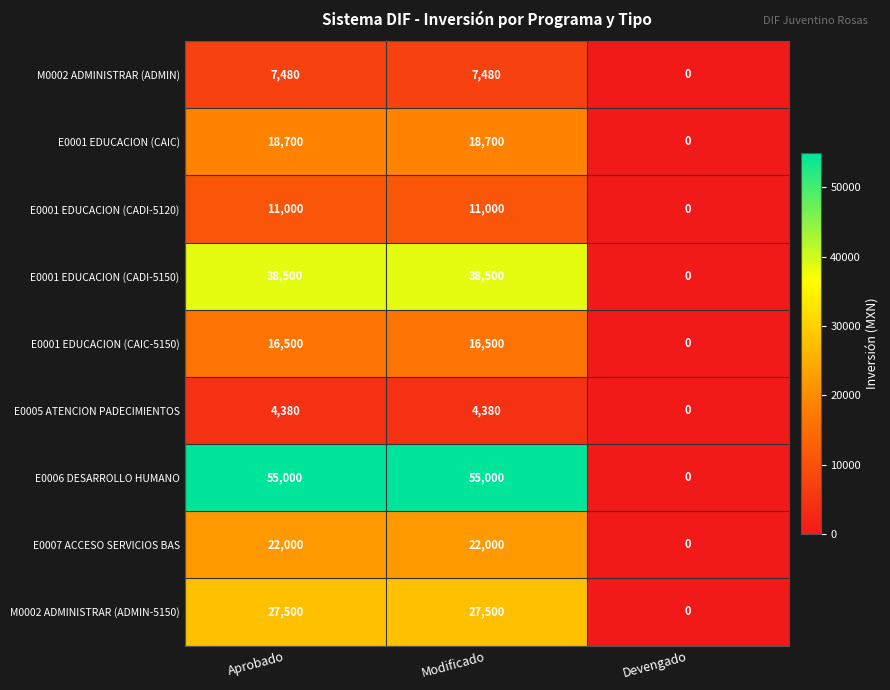

Which category has the lowest value in the E0005 ATENCION PADECIMIENTOS series?

Devengado